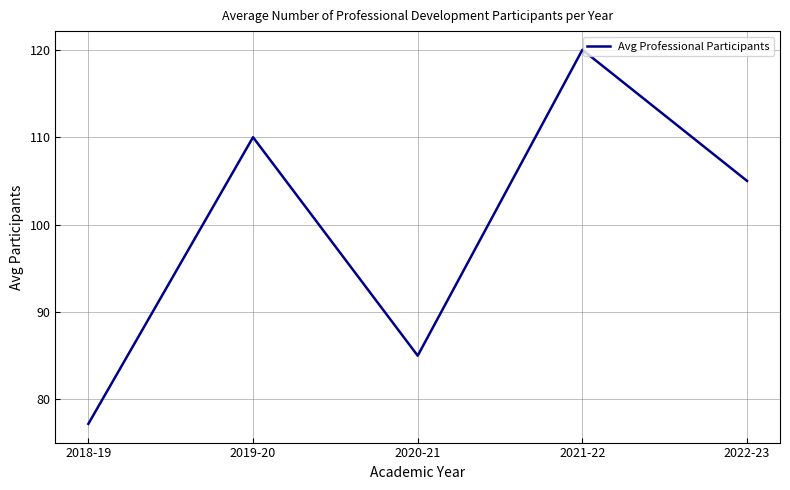

List the labels in order of value, largest first.

2021-22, 2019-20, 2022-23, 2020-21, 2018-19